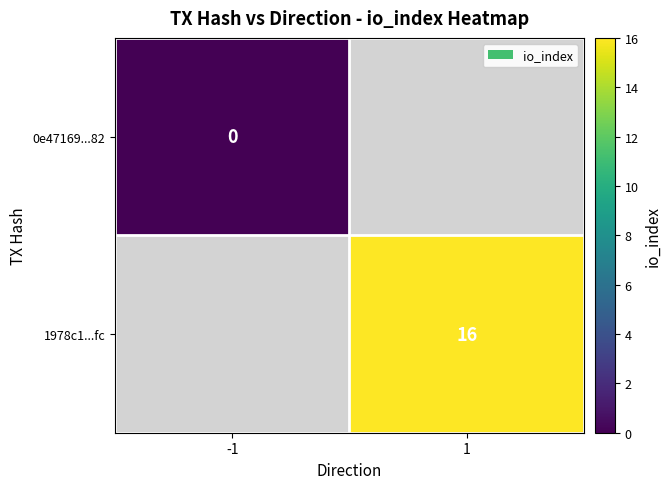

At which label is 0e47169...82 closest to 0?

-1